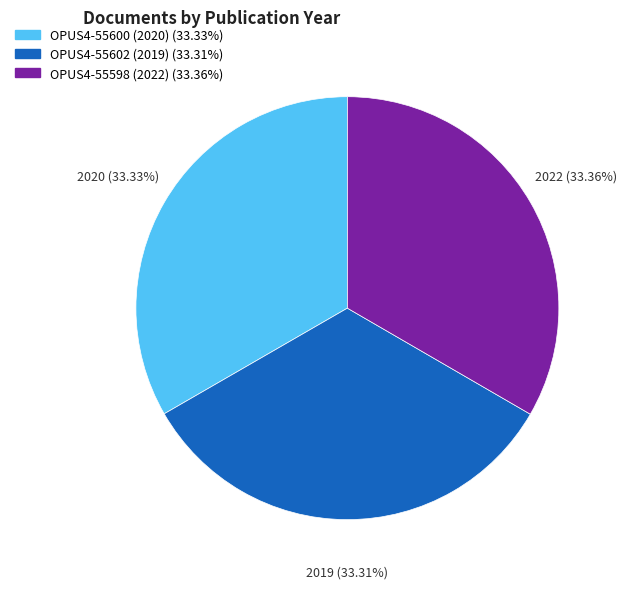

Does any single category account for the majority?

No